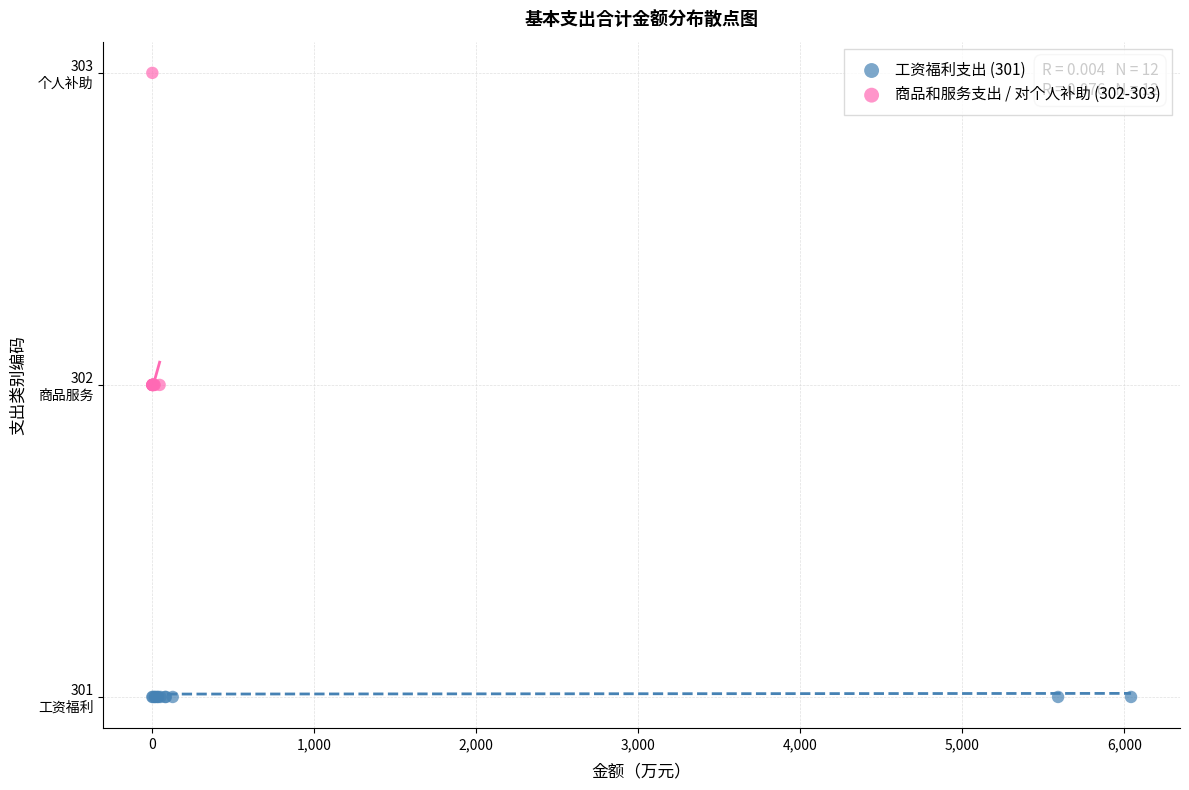

Which series reaches the maximum Y coordinate?

商品和服务支出 / 对个人补助 (302-303)